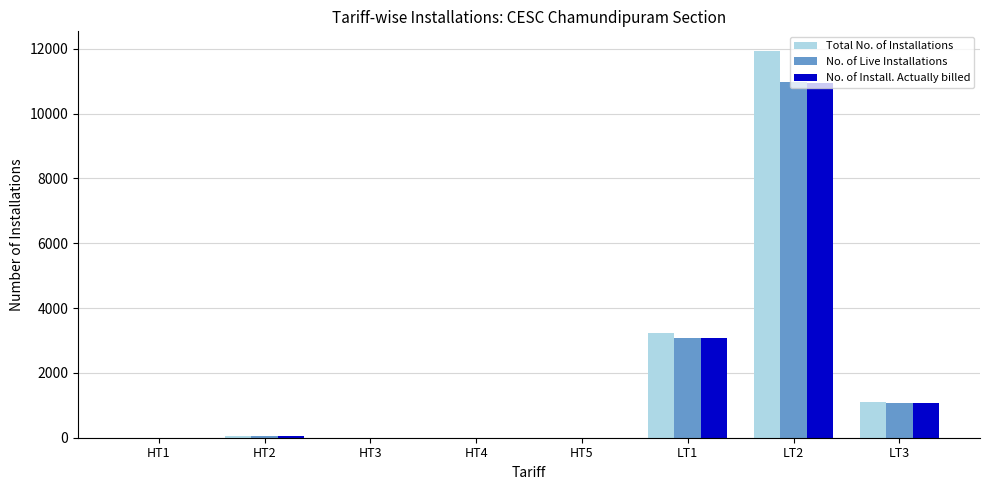

At which category does the chart reach its peak across all series?

LT2